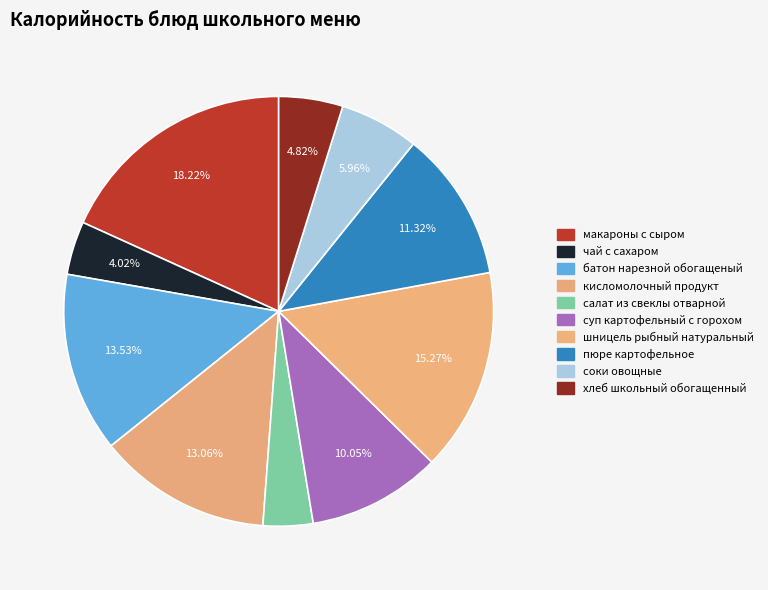

Combined, what portion of the pie is батон нарезной обогащеный and кисломолочный продукт?

26.6%